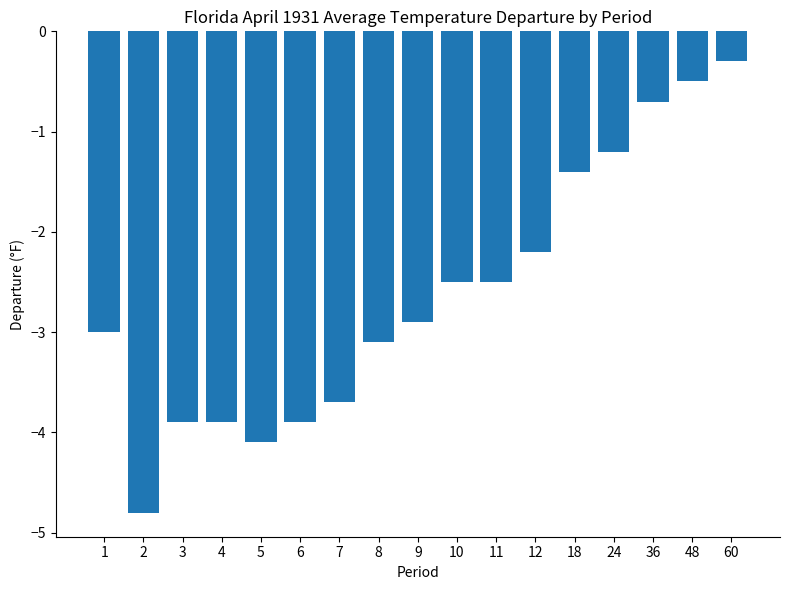

Between 9 and 11, which is larger?

11